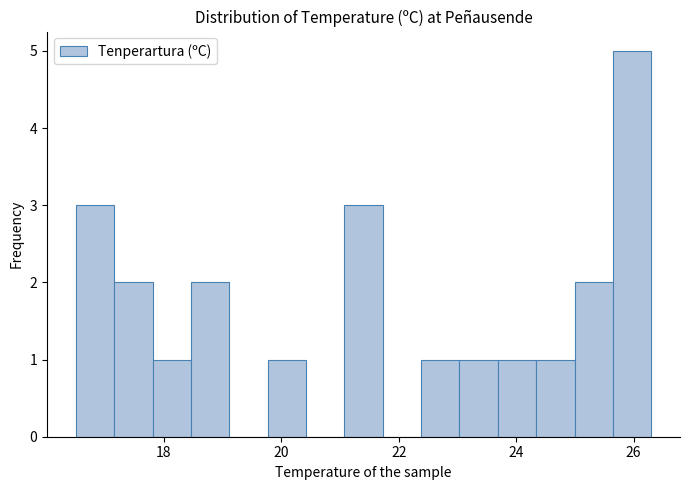

Around what value on the x-axis is the tallest bar? Give the approximate position of its centre, as read against the axis.

26.0